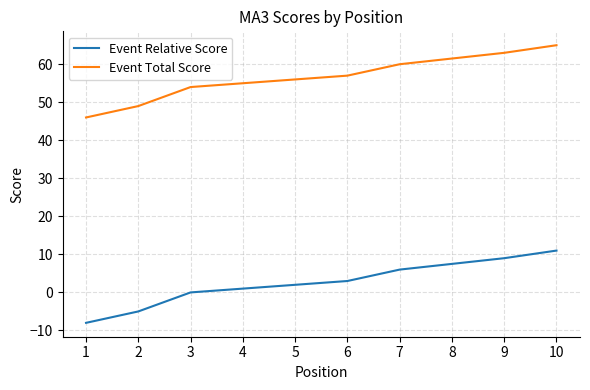

Rank the categories by Event Relative Score value from lowest to highest.

1, 2, 3, 4, 5, 6, 7, 8, 9, 10